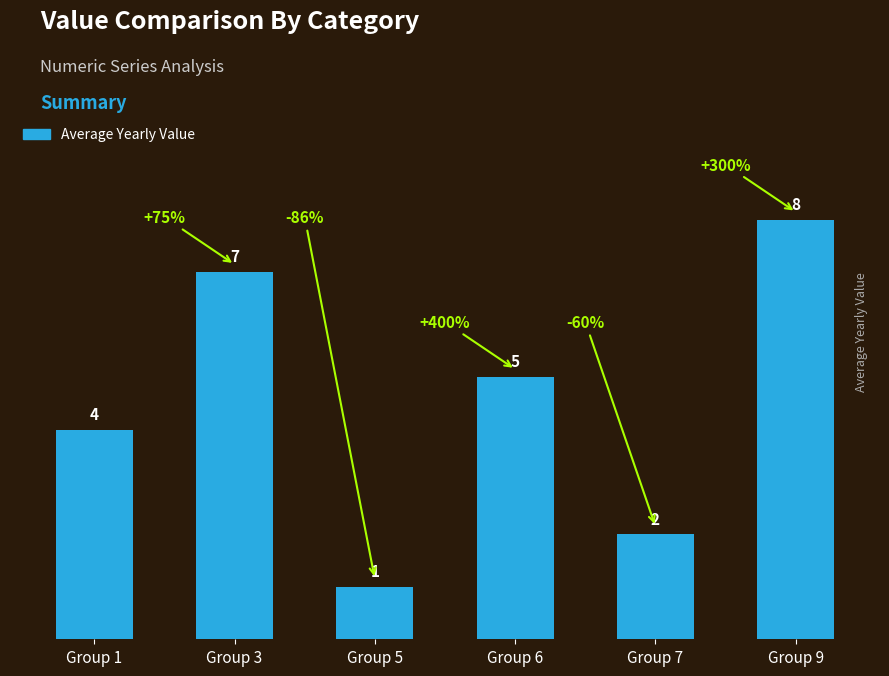

What is the difference between the maximum and minimum values?

7